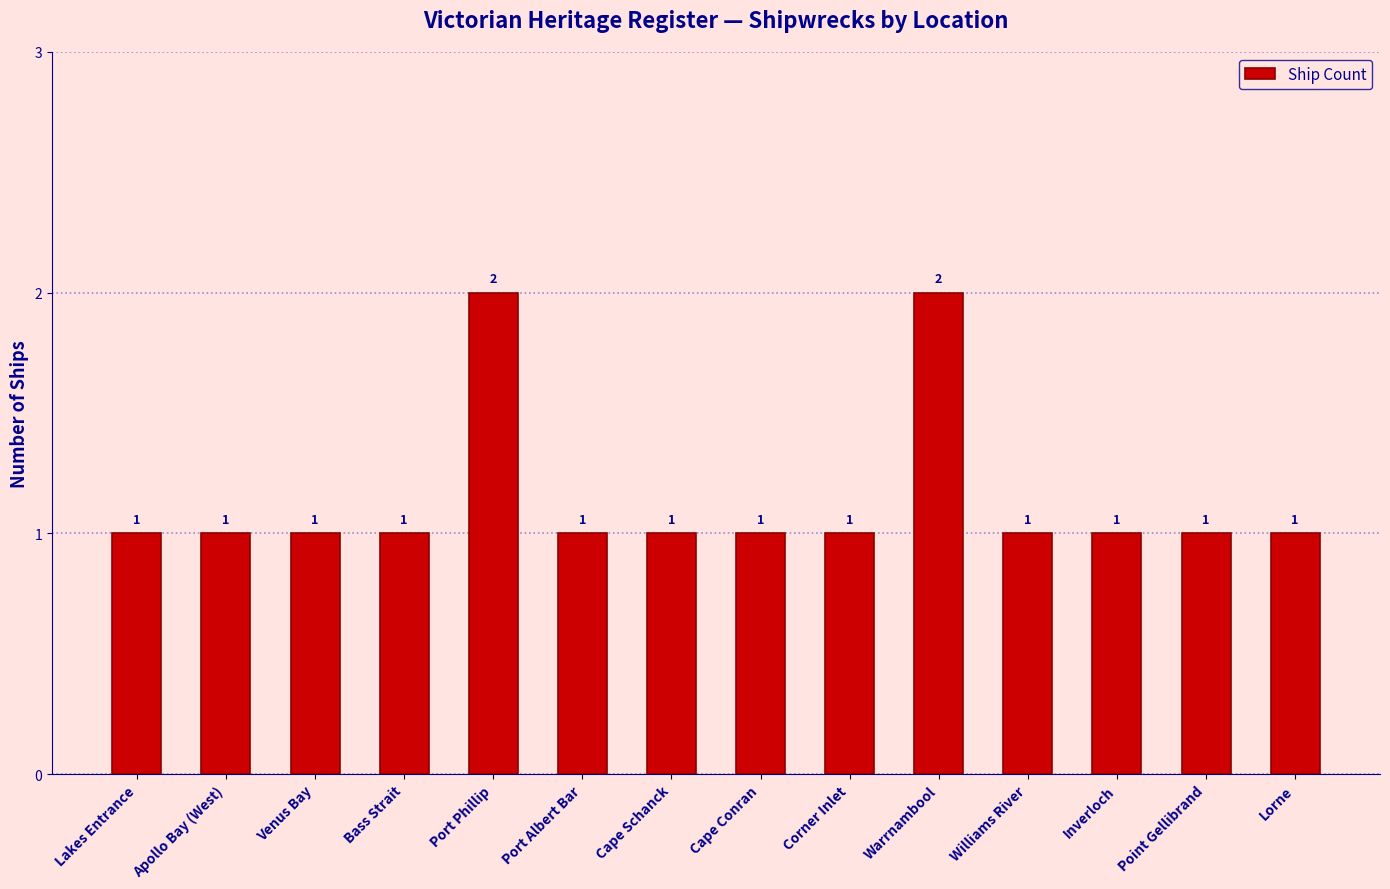

True or false: the data shows 1 at Lakes Entrance.

True